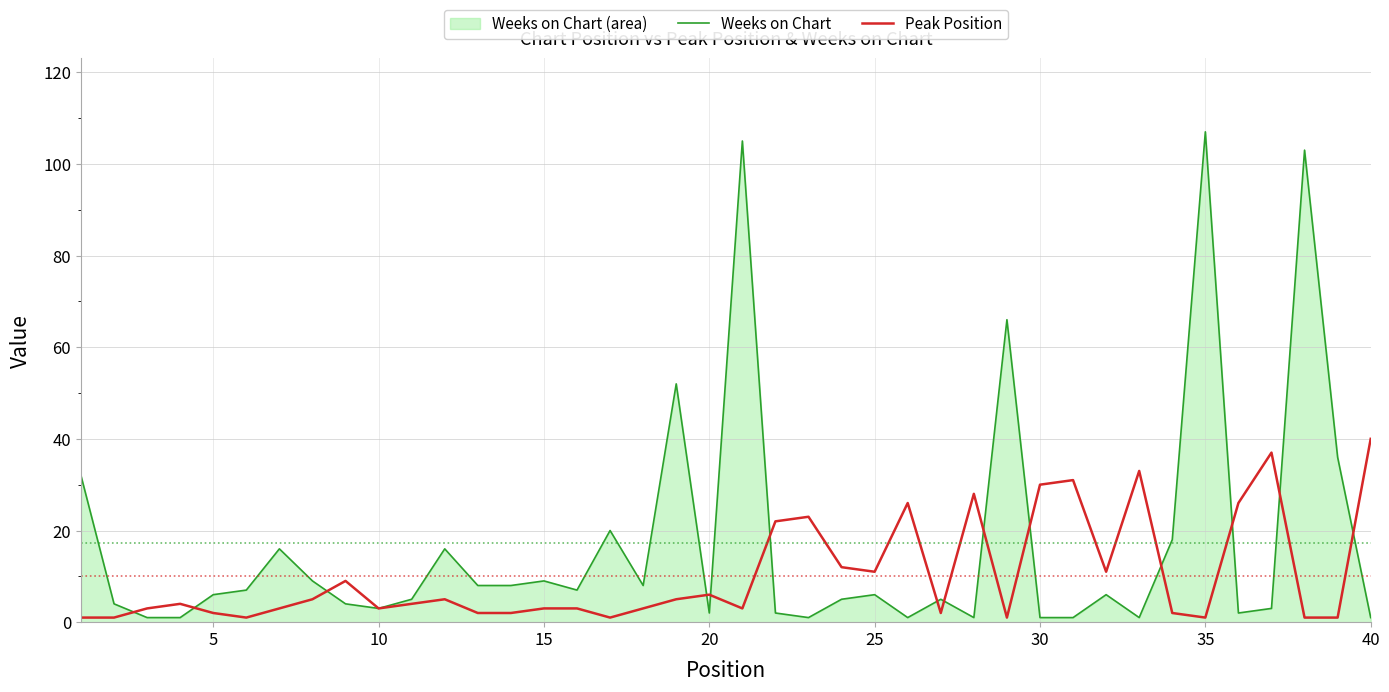

In Weeks on Chart, how many points are lower than both neighbors (excluding endpoints)?

9